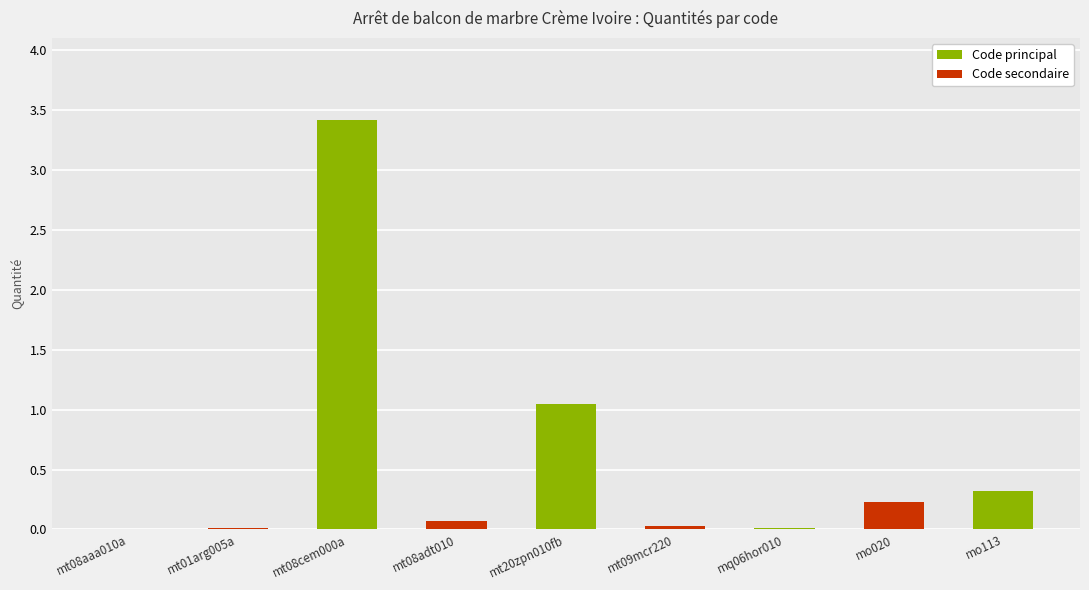

True or false: the data shows 0.0 at mt09mcr220.

False